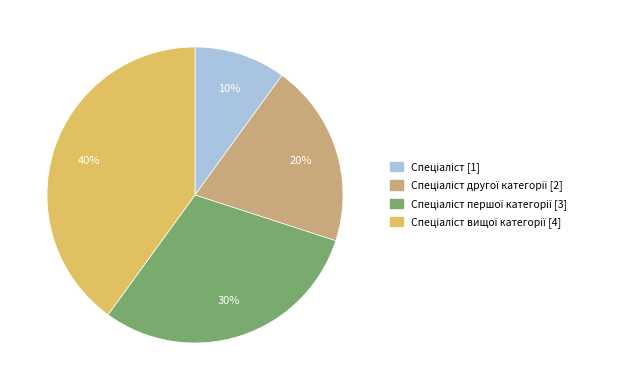

Is there a majority slice in this chart?

No